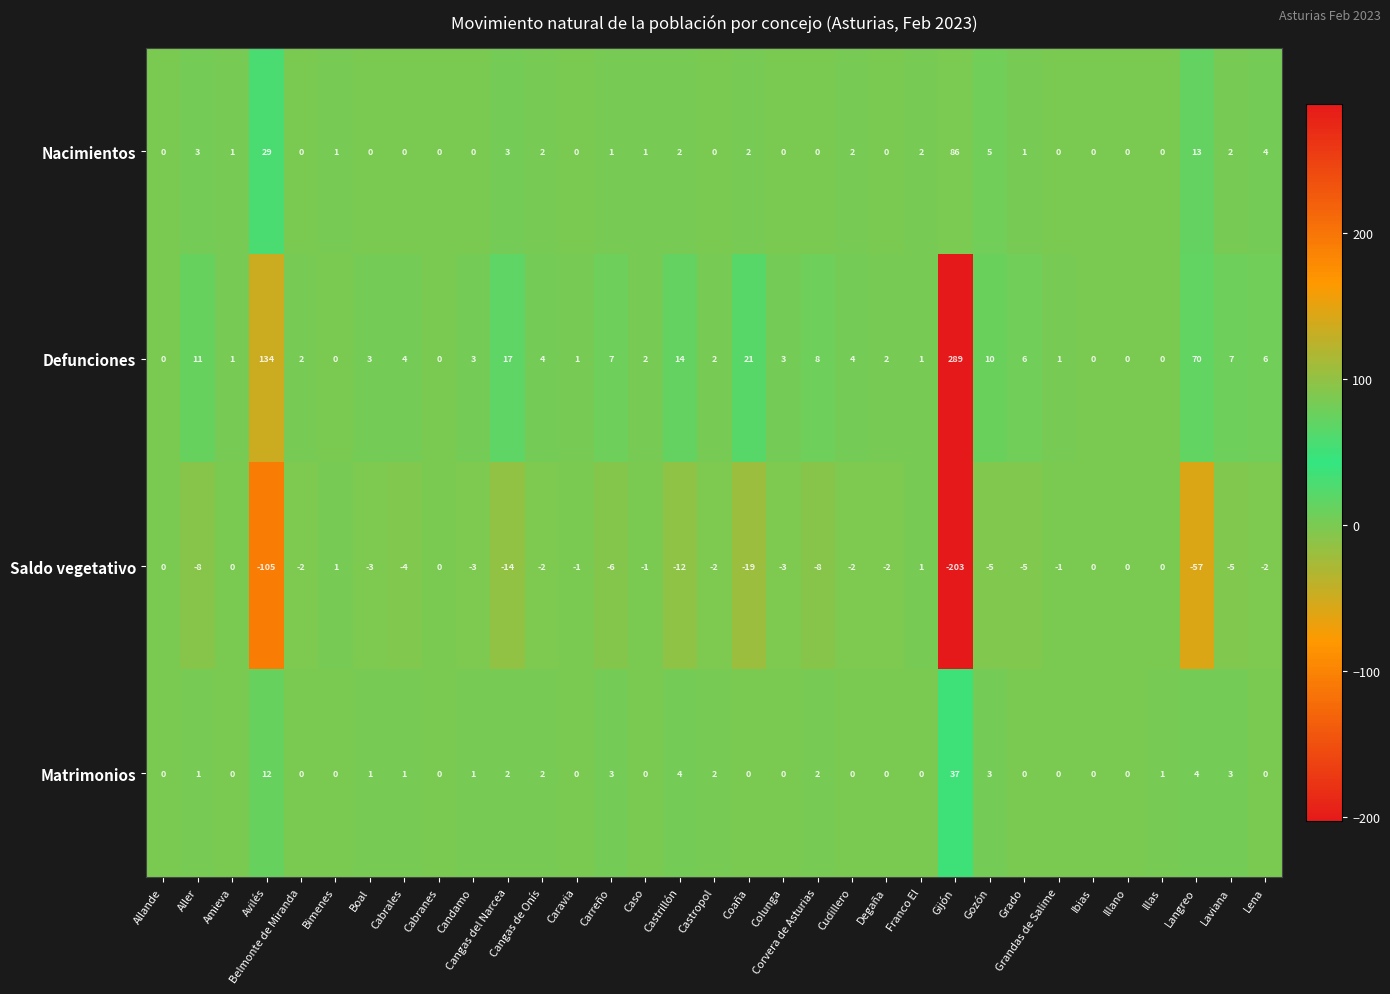

How many distinct data groups are displayed?

4